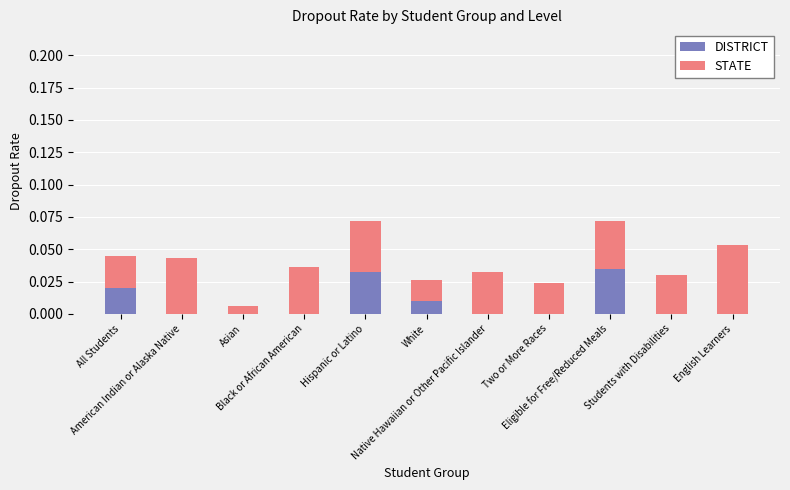

True or false: STATE has a value of 0.1 at English Learners.

True